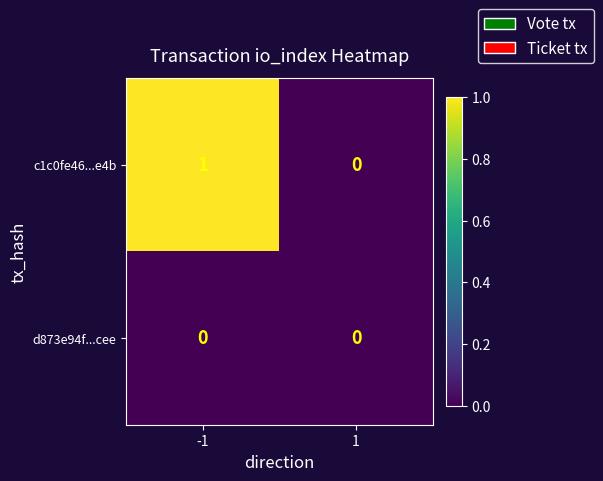

Reading right to left, extract all data points from this chart.

c1c0fe46...e4b: 1=0	-1=1
d873e94f...cee: 1=0	-1=0